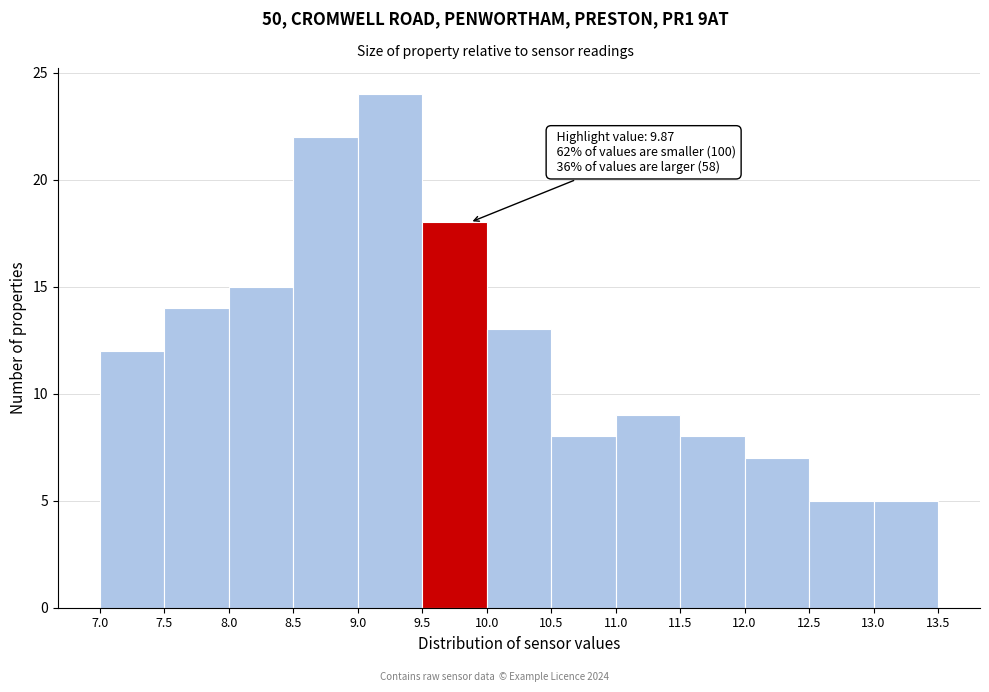

Which range on the x-axis has the tallest bar?

9.0 to 9.5